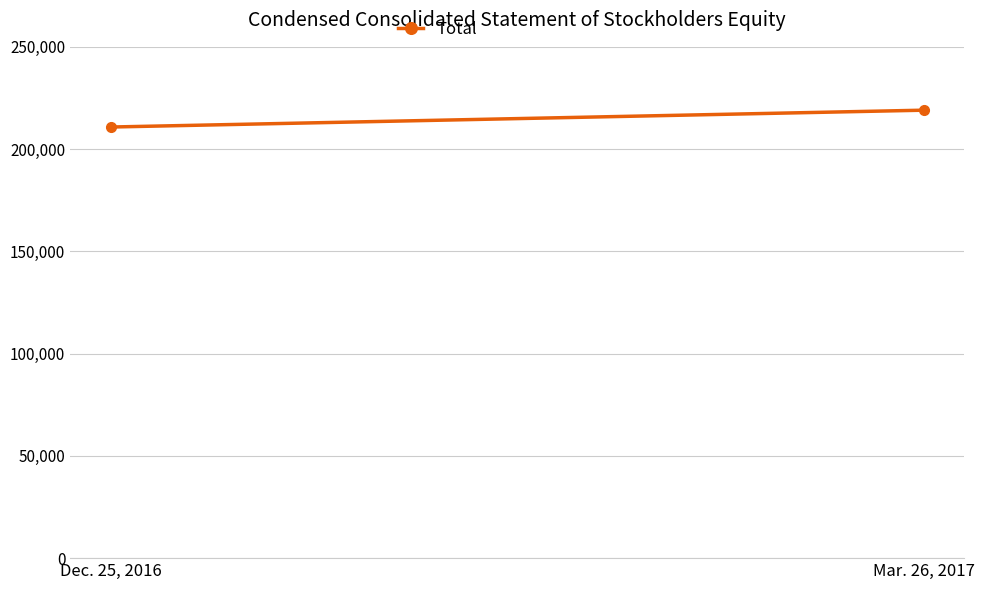

What is the value of the 2nd point from the left?

219026